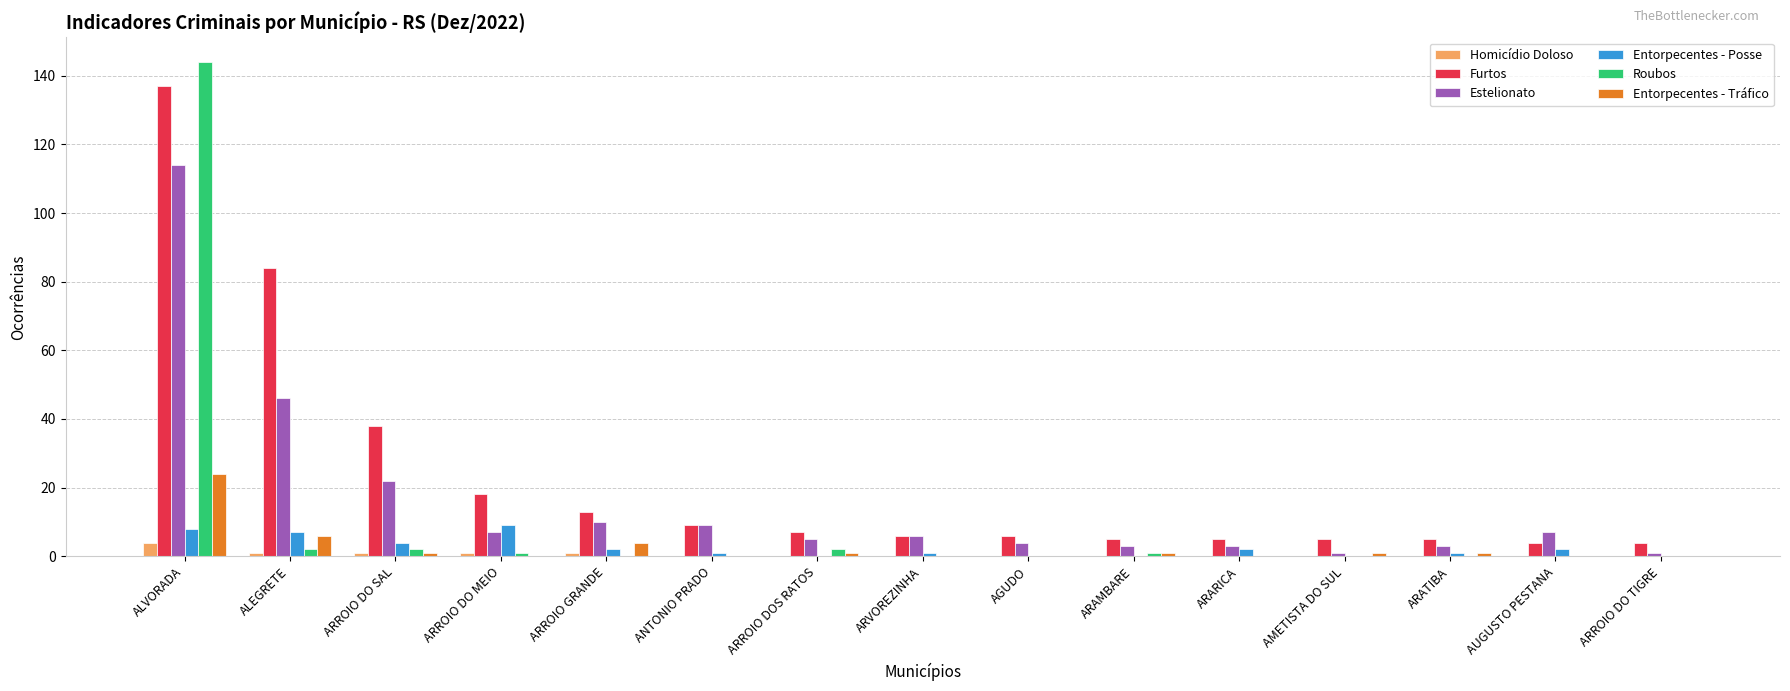

The Entorpecentes - Tráfico series shows 12 at AUGUSTO PESTANA. True or false?

False